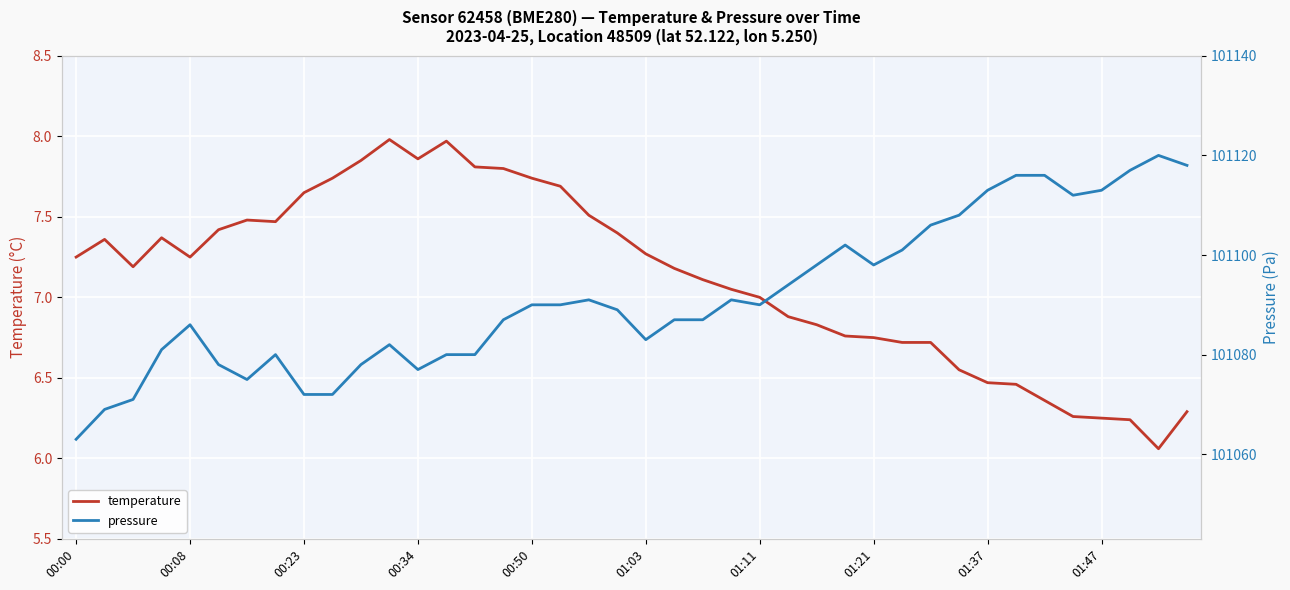

Which category has the lowest value in the pressure series?

00:00